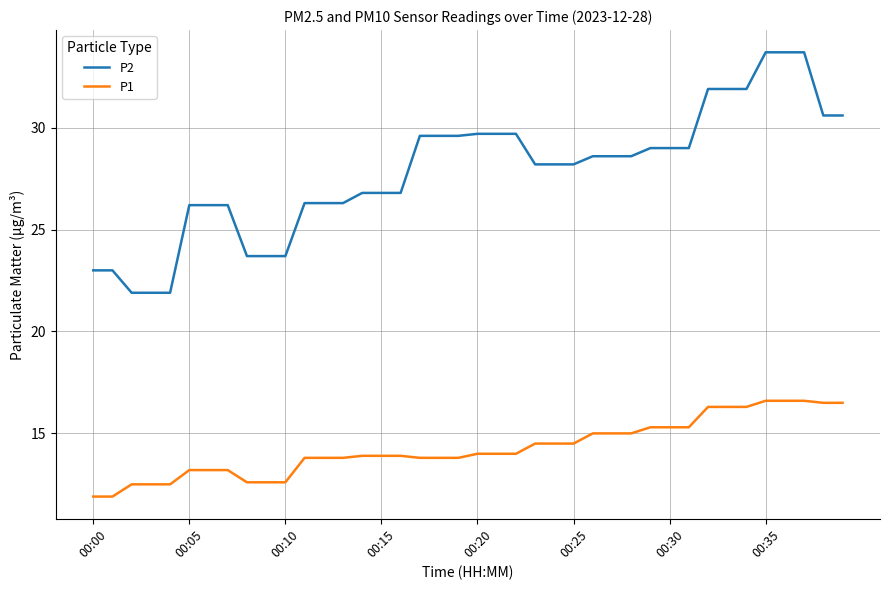

Which series has the widest spread of values?

P2